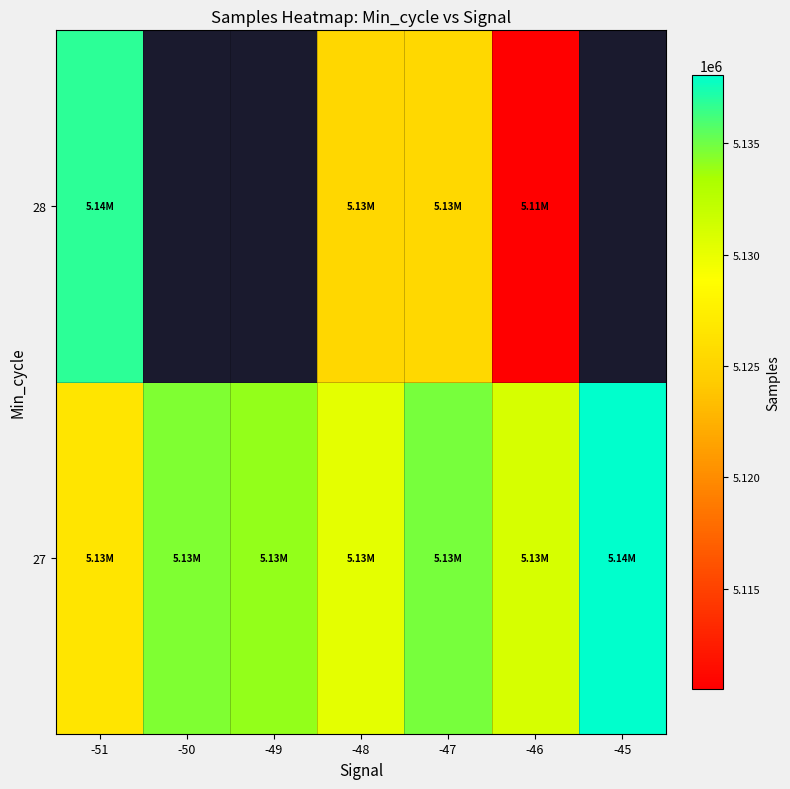

Is it true that 27 equals 1646588.6 at -48?

False